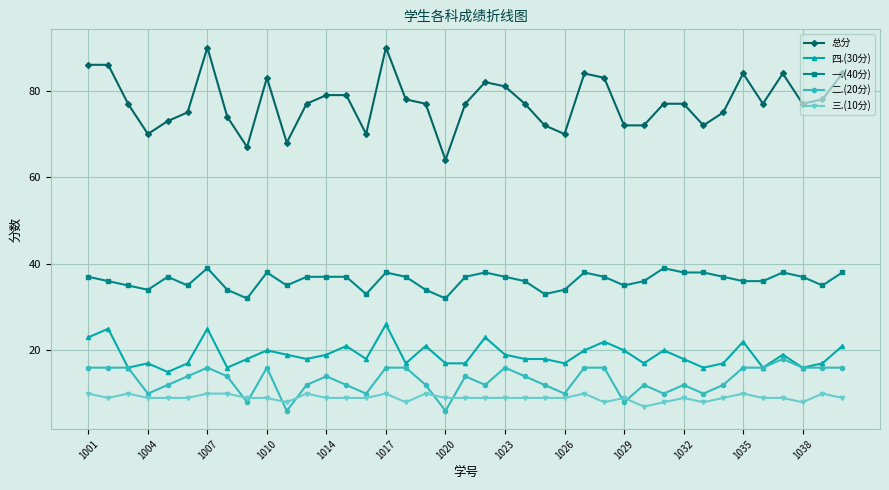

True or false: 总分 and 四.(30分) intersect in this chart.

False